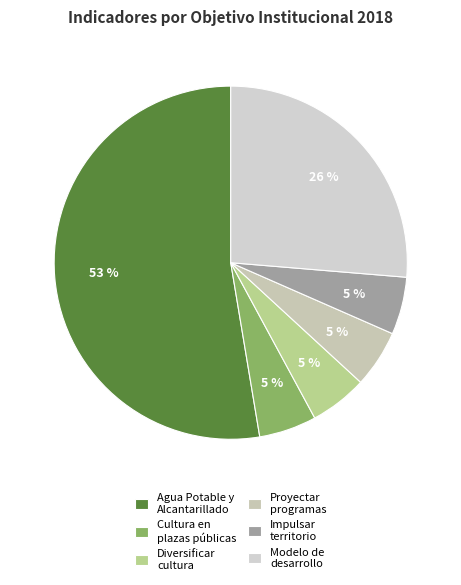

Rank the categories by value from highest to lowest.

Suministro de Agua Potable y Alcantarillado, Transitar hacia un modelo de desarrollo, Fomento a la cultura en plazas públicas, Diversificar la cultura en el municipio, proyectar, impulsar y difundir los programas, impulsar el crecimiento del territorio